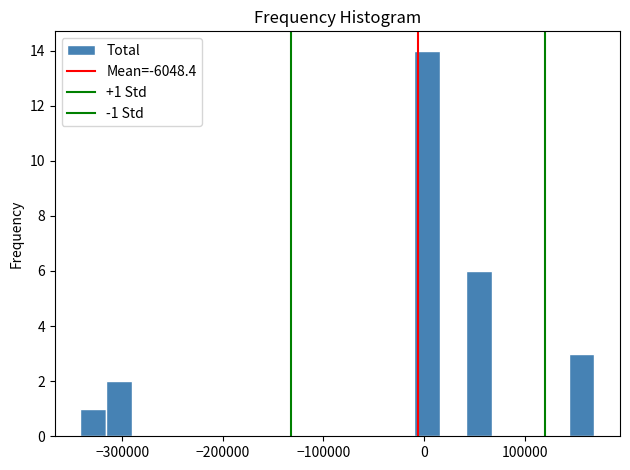

Around what value on the x-axis is the tallest bar? Give the approximate position of its centre, as read against the axis.

0